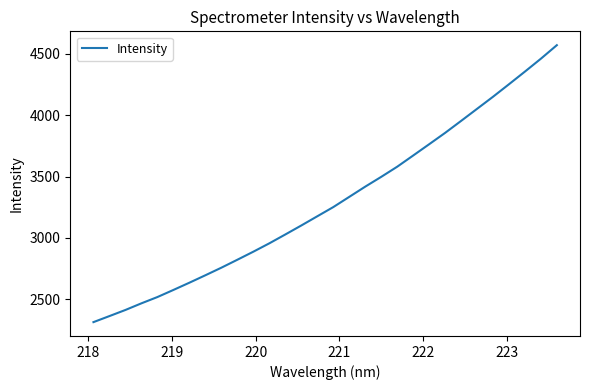

What is the difference between the maximum and minimum values?

2257.9